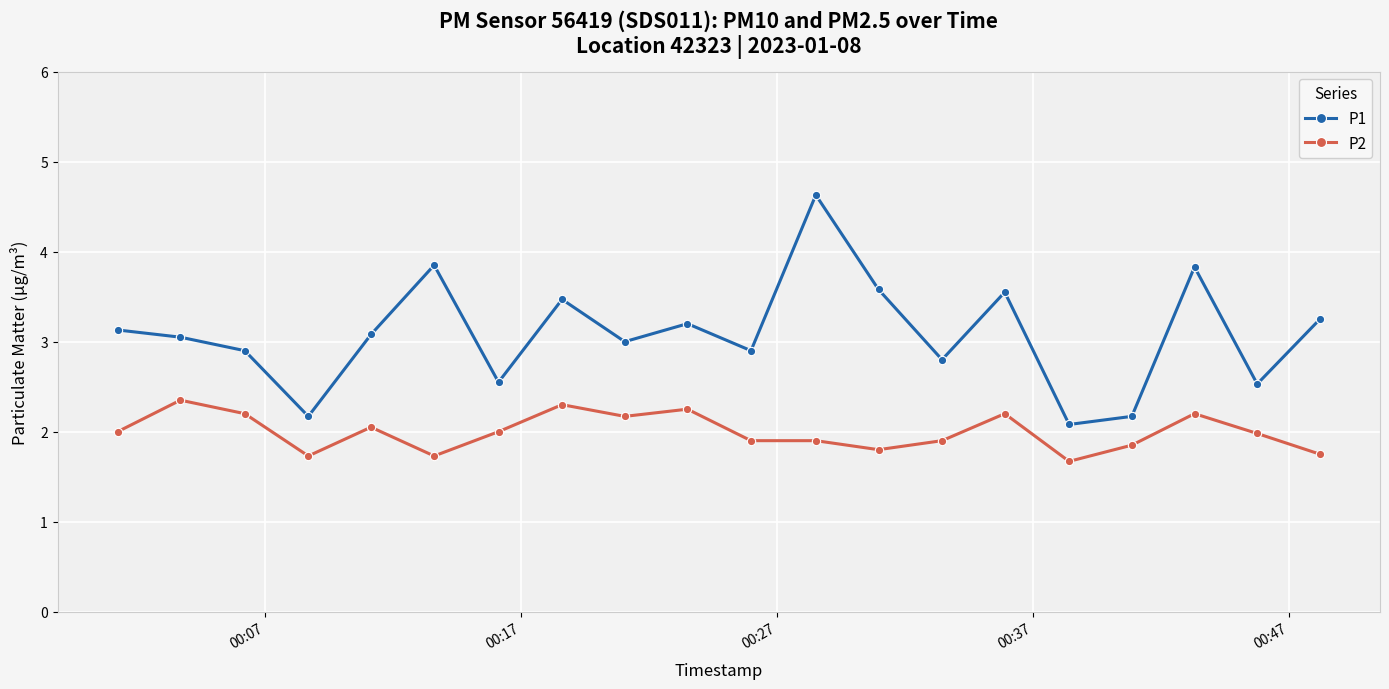

Which series has the largest range (max minus min)?

P1